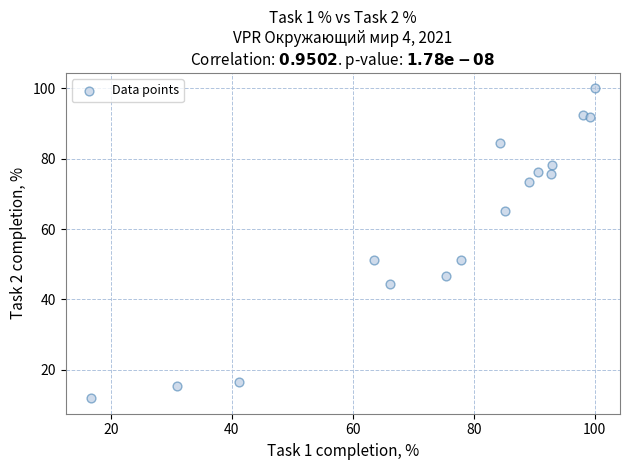

What is the range of X values (max minus min)?

83.3